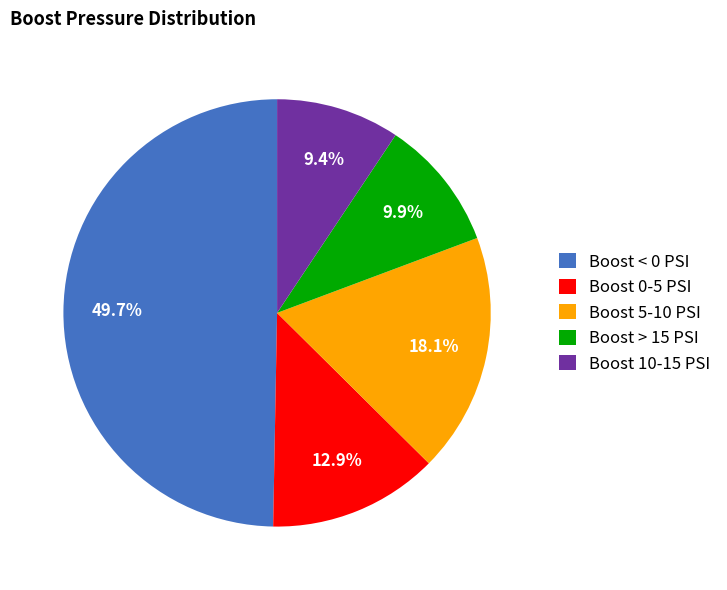

Which slice is the largest?

Boost < 0 PSI